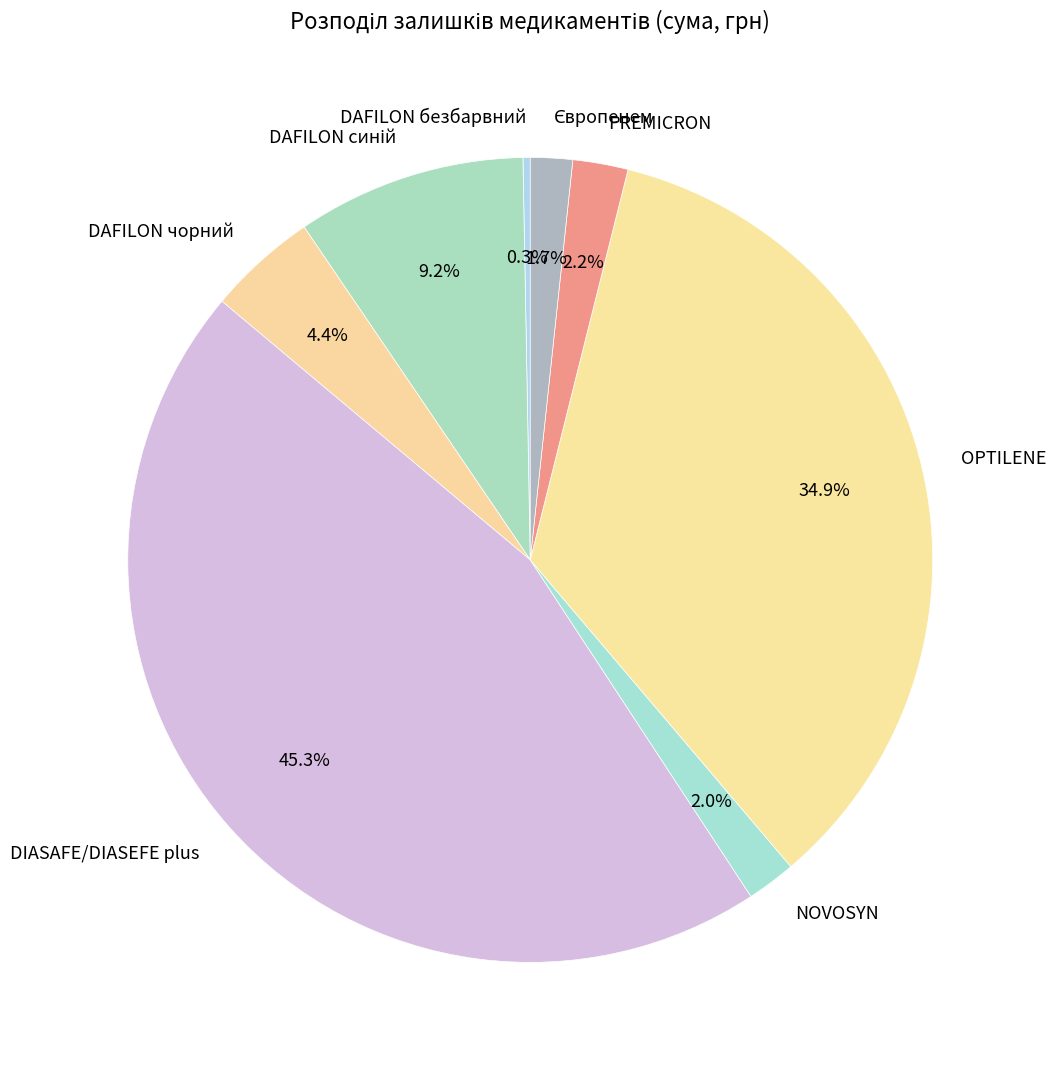

What is the ratio of the value at PREMICRON to the value at NOVOSYN?

1.1